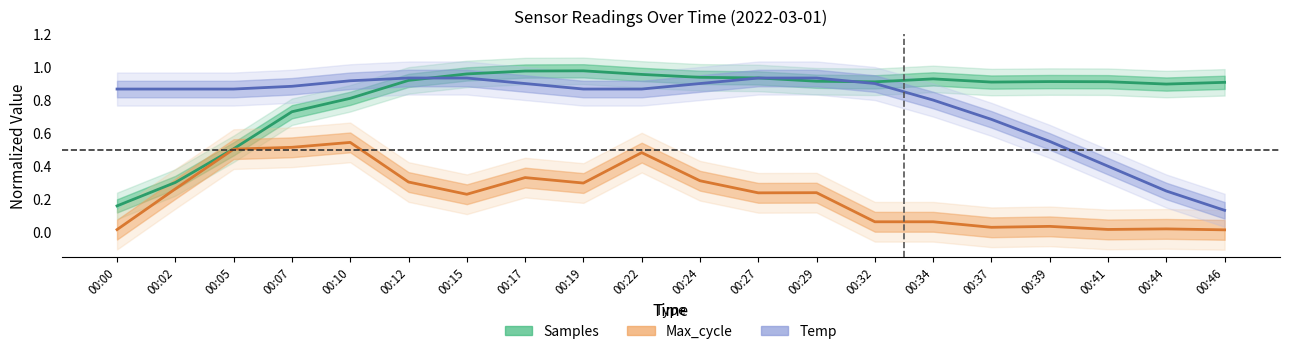

True or false: Samples (normalized) and Max_cycle (normalized) cross at least once.

False